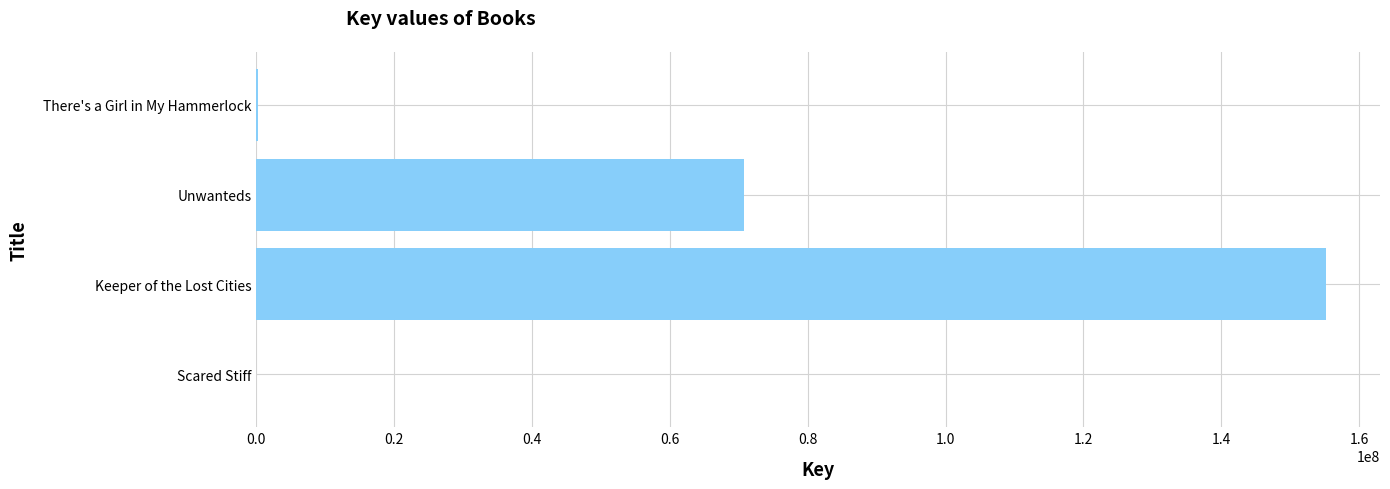

At which label is the value closest to 77627920?

Unwanteds